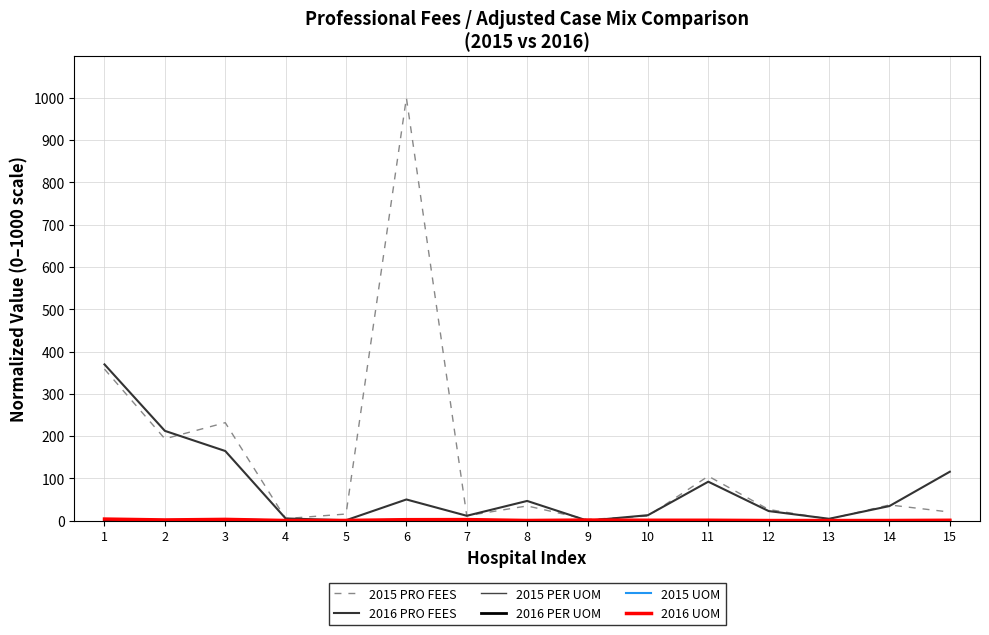

What is the value of the 2015 PER UOM point at the 13th from the left?

0.3